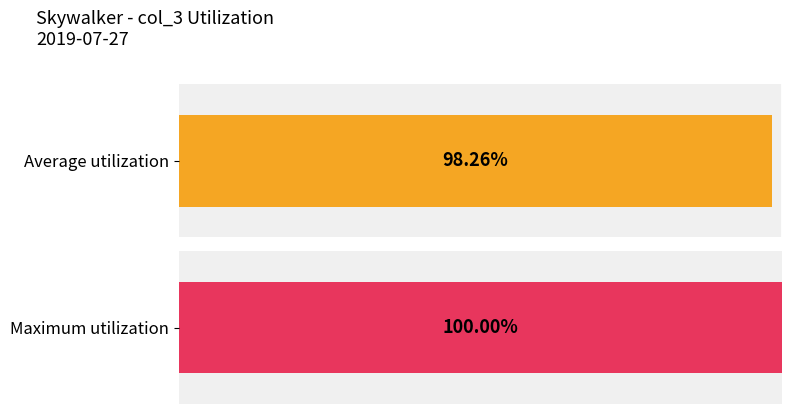

Does the chart contain any negative values?

No